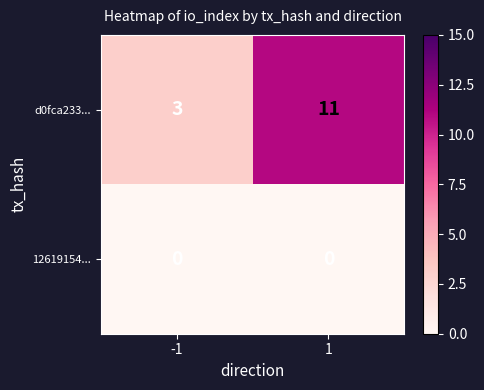

List the labels in order of d0fca233... value, largest first.

1, -1